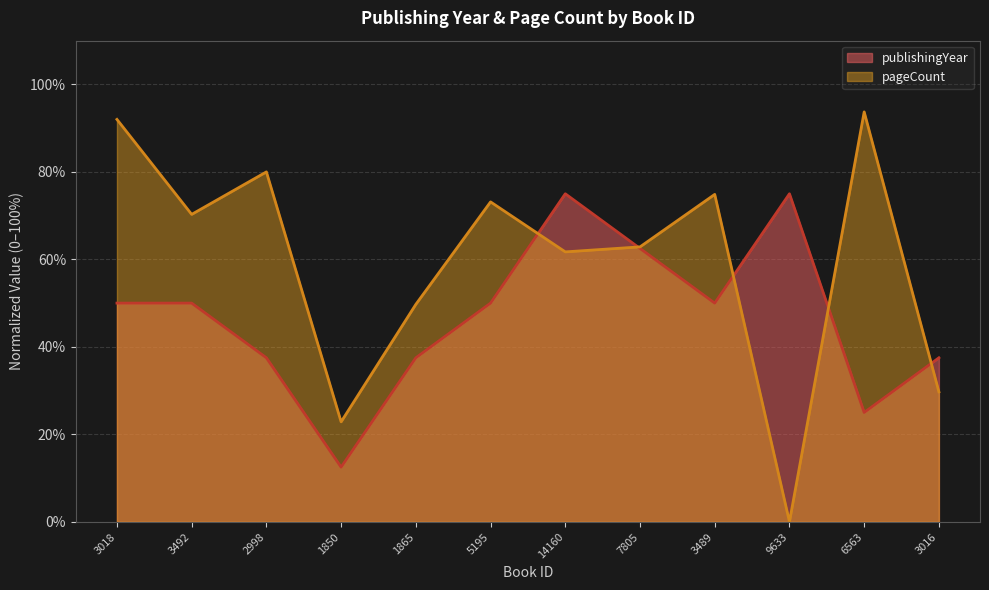

Which category has the highest value in the pageCount series?

6563